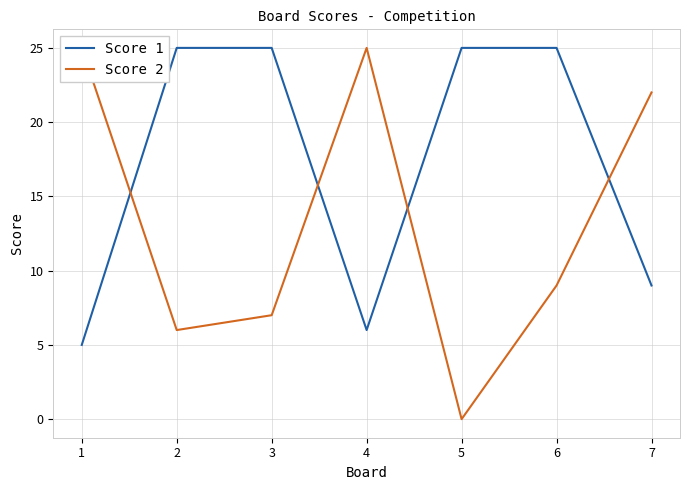

How many values in the Score 1 series are below 25?

3